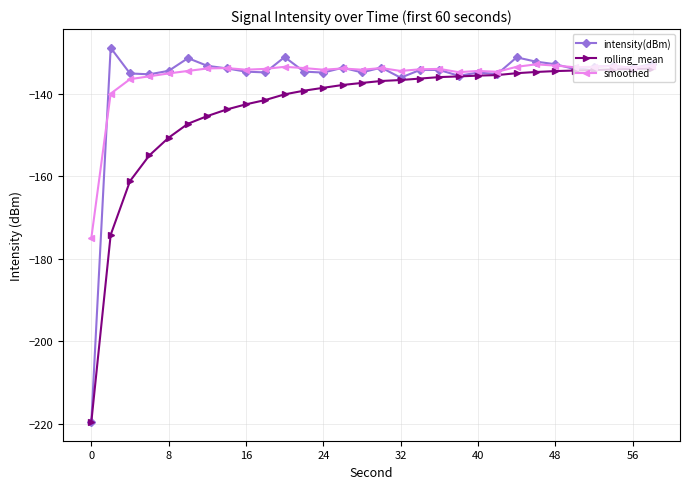

True or false: smoothed has more than 1 interior local peaks.

True